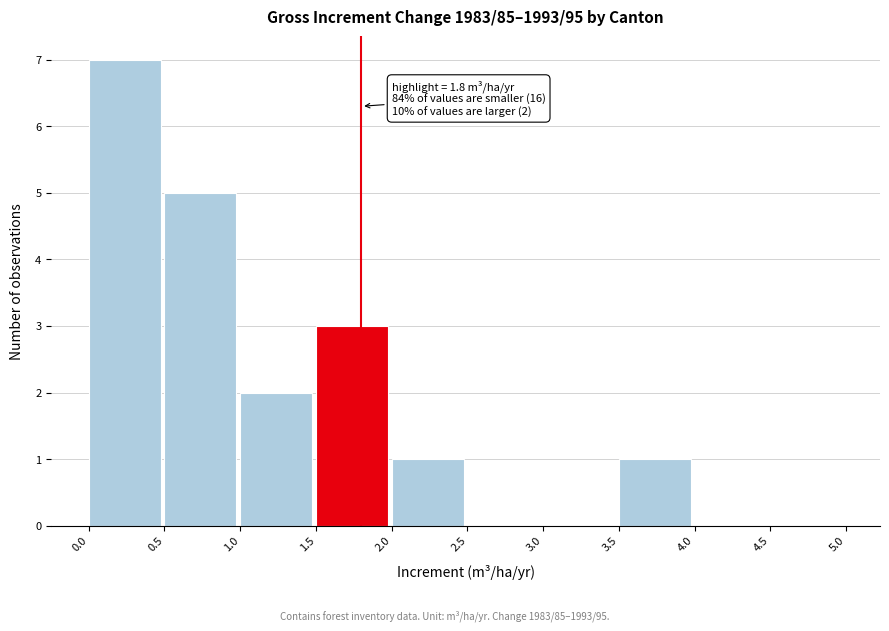

Which range on the x-axis has the tallest bar?

0.0 to 0.5